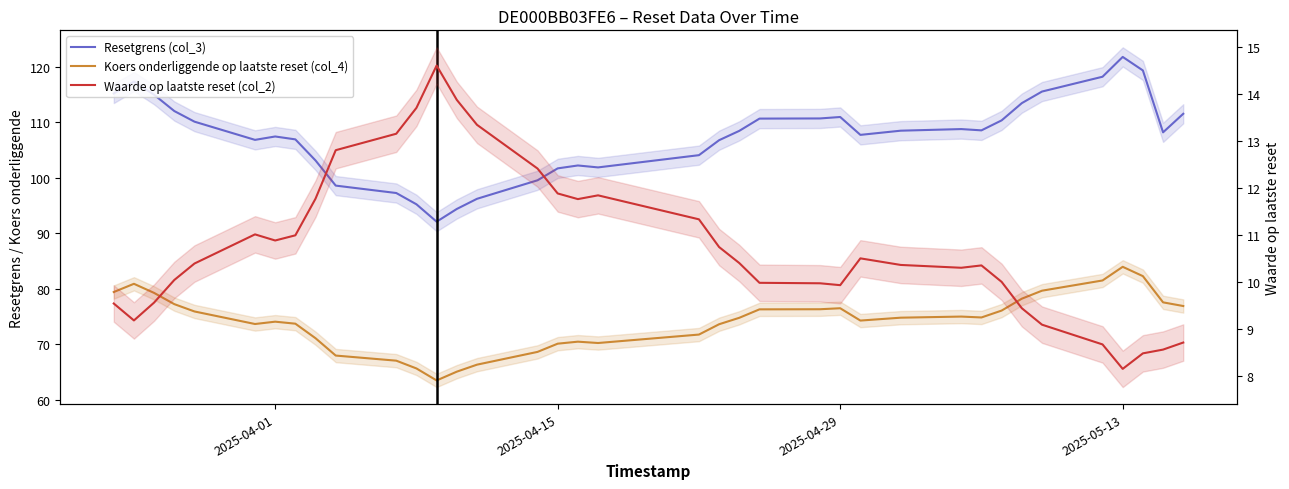

Is this an area chart (filled region under the line)?

No